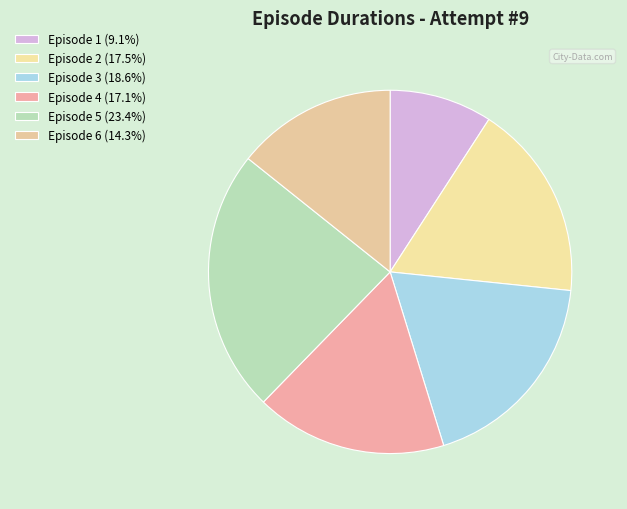

Is it true that Episode 4 is 26% of the pie?

False